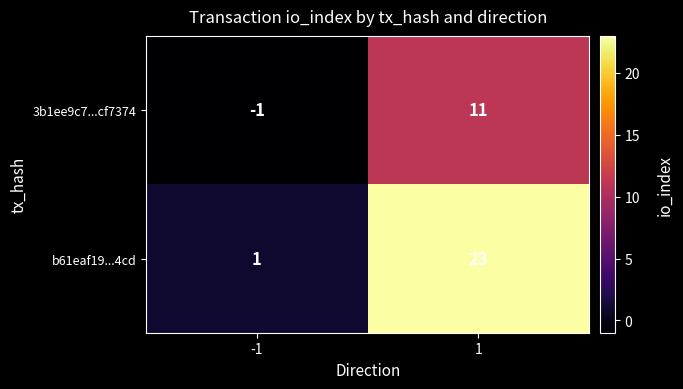

Reading left to right, transcribe all the data shown in this chart.

3b1ee9c7...cf7374: -1	11
b61eaf19...4cd: 1	23